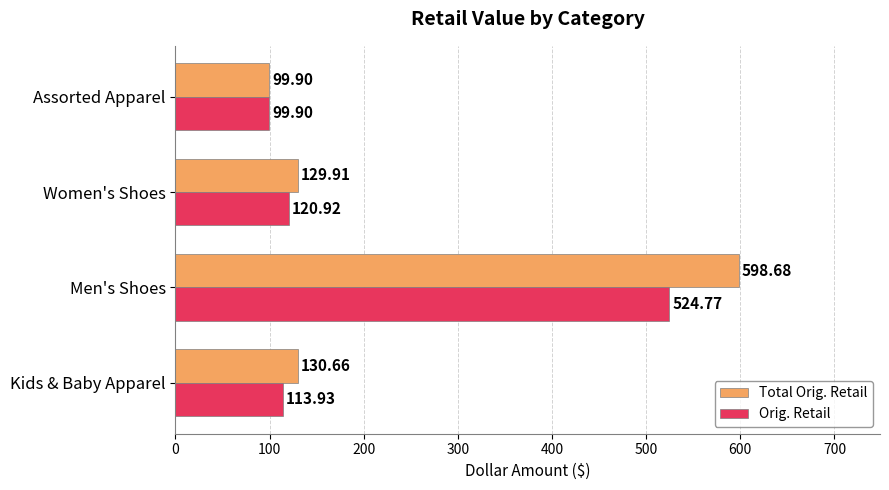

Which category has the highest value across all series?

Men's Shoes